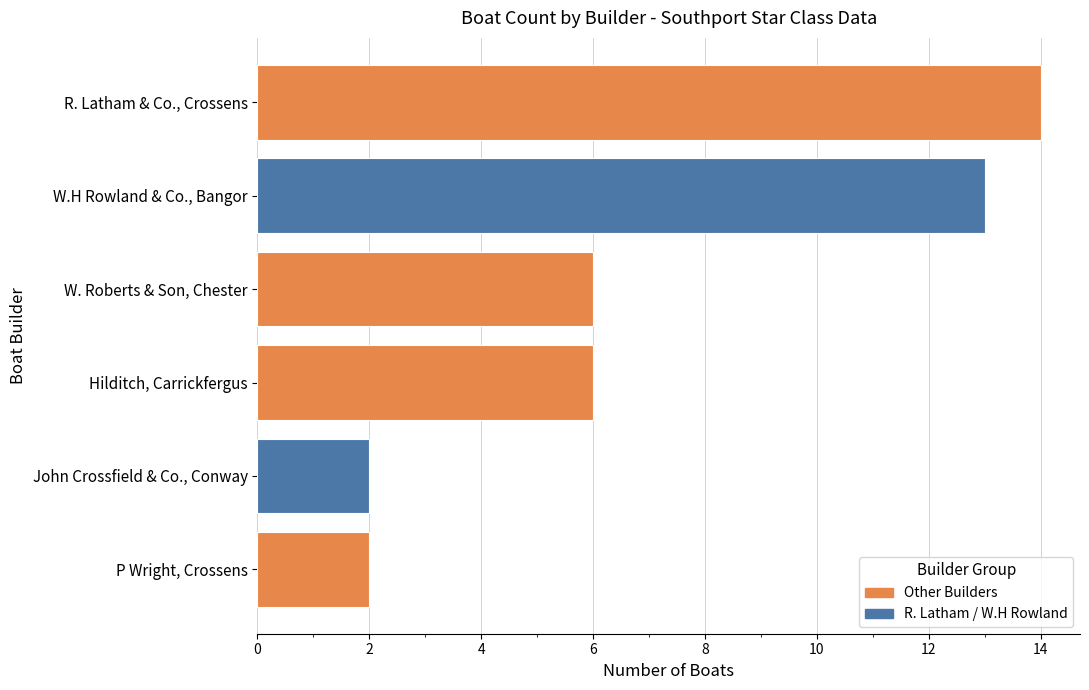

What is the smallest value displayed?

2